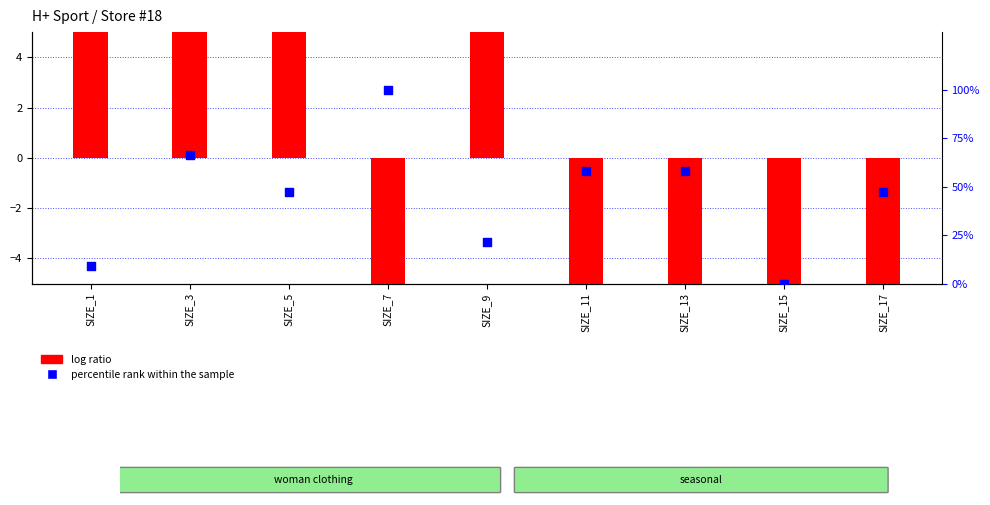

What are all the series names shown in the legend?

log ratio, percentile rank within the sample